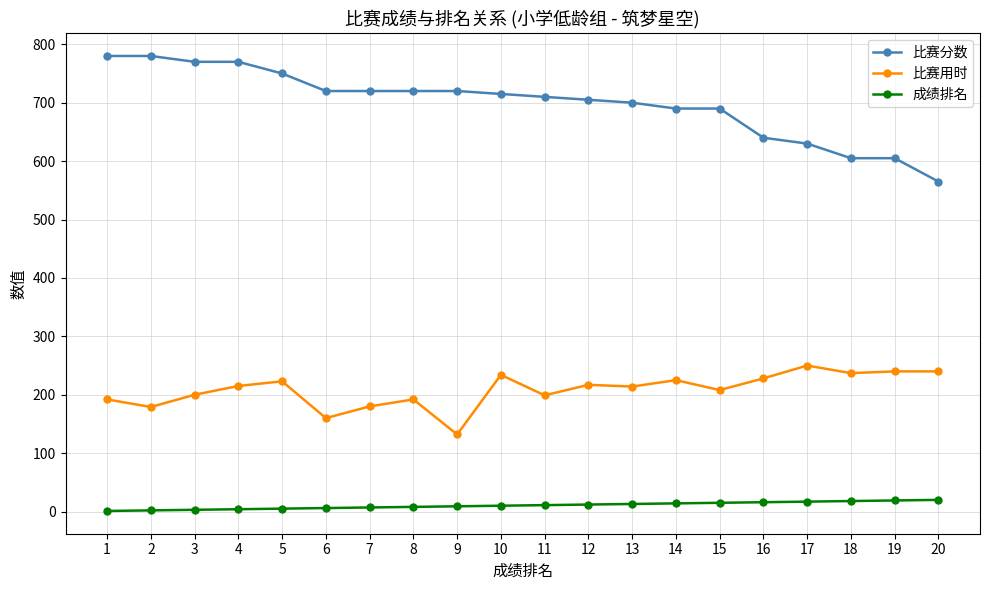

What is the difference between the maximum and minimum values in the 比赛分数 series?

215